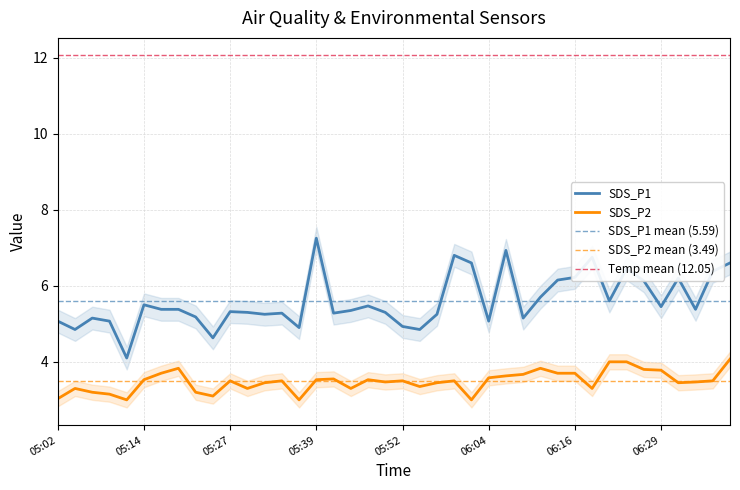

Reading left to right, extract all data points from this chart.

SDS_P1: 5.1	4.8	5.2	5.1	4.1	5.5	5.4	5.4	5.2	4.6	5.3	5.3	5.2	5.3	4.9	7.2	5.3	5.3	5.5	5.3	4.9	4.8	5.2	6.8	6.6	5.1	6.9	5.2	5.7	6.2	6.2	6.8	5.6	6.5	6.1	5.5	6.2	5.4	6.4	6.6
SDS_P2: 3.0	3.3	3.2	3.1	3.0	3.5	3.7	3.8	3.2	3.1	3.5	3.3	3.5	3.5	3.0	3.5	3.5	3.3	3.5	3.5	3.5	3.4	3.5	3.5	3.0	3.6	3.6	3.7	3.8	3.7	3.7	3.3	4.0	4.0	3.8	3.8	3.5	3.5	3.5	4.1